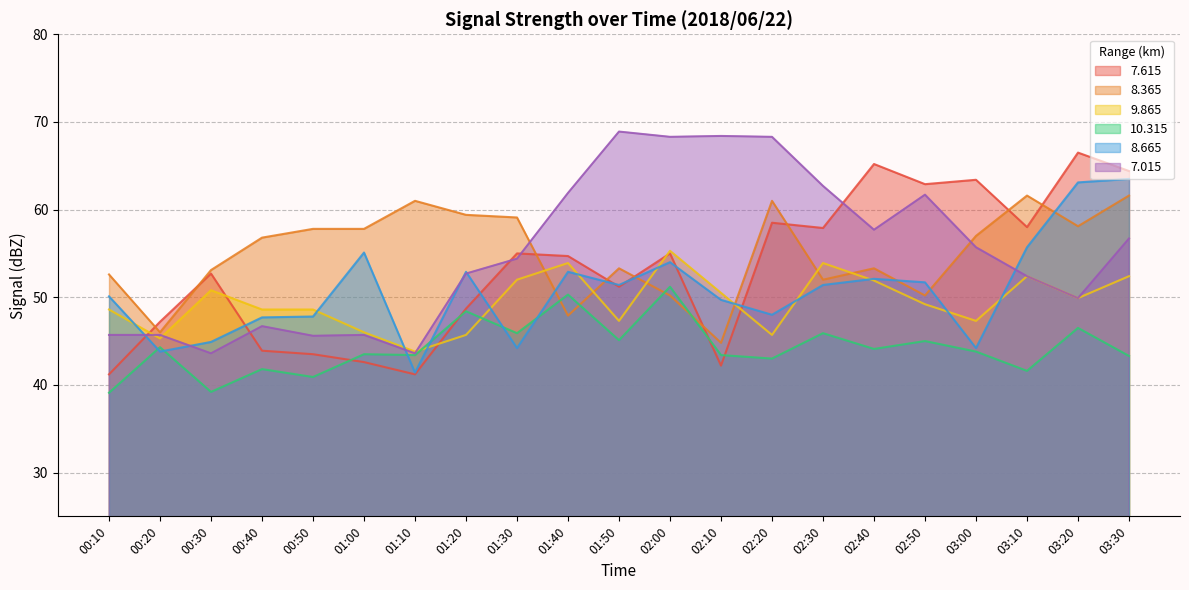

The   7.615 series shows 32.9 at 03:30. True or false?

False